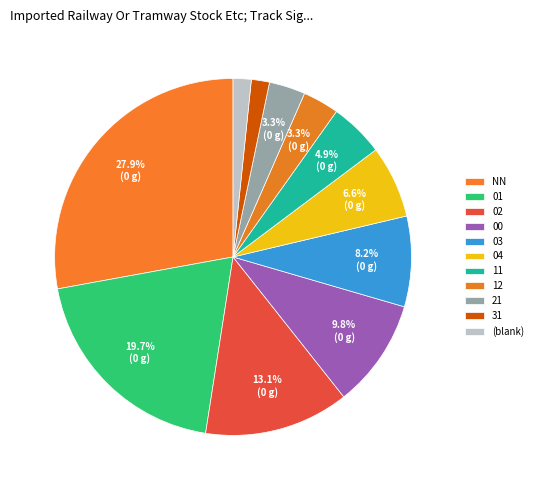

How many slices are in this pie chart?

11